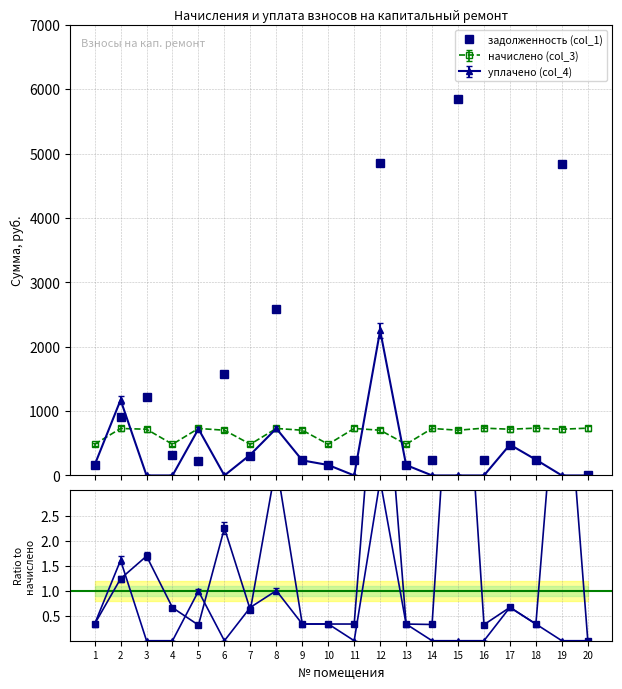

How many points are higher than both their immediate neighbors (excluding endpoints)?

7